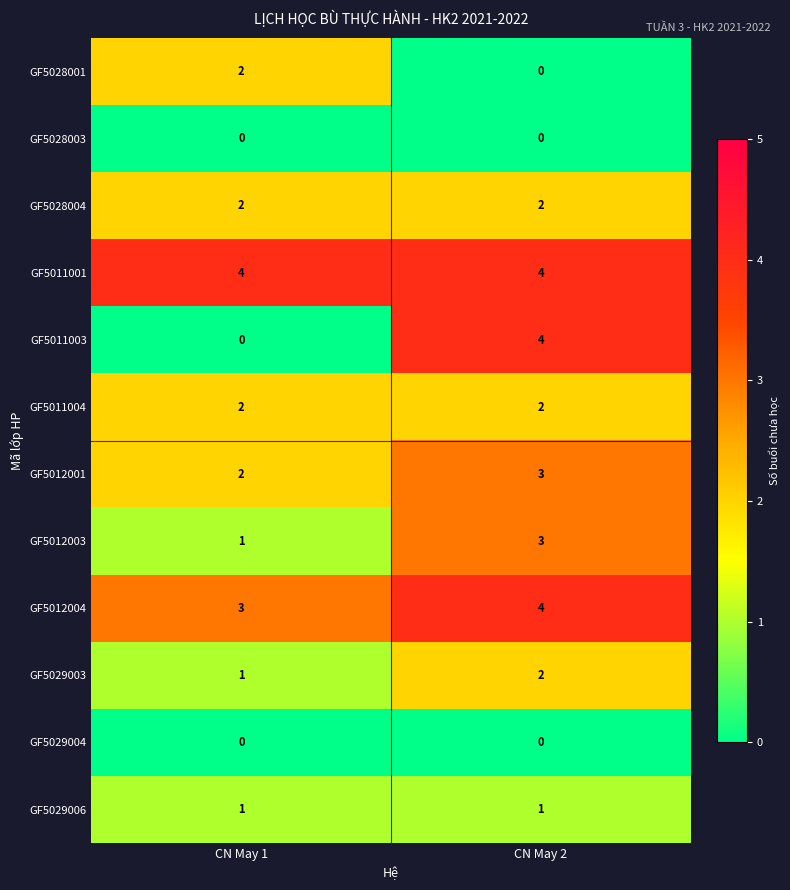

At which category is the sum across all series the highest?

CN May 2